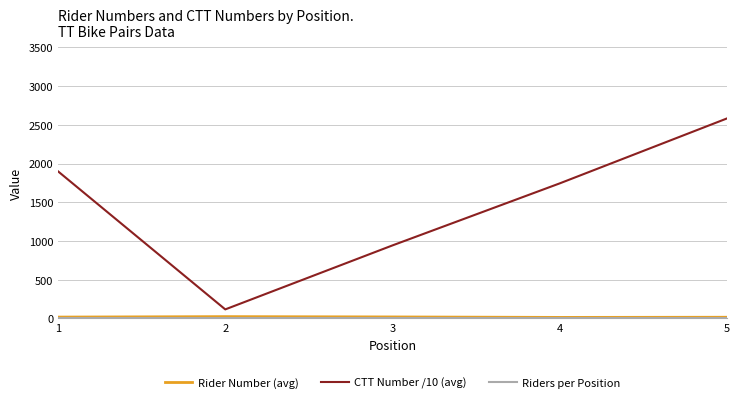

Which series has the largest range (max minus min)?

CTT Number /10 (avg)